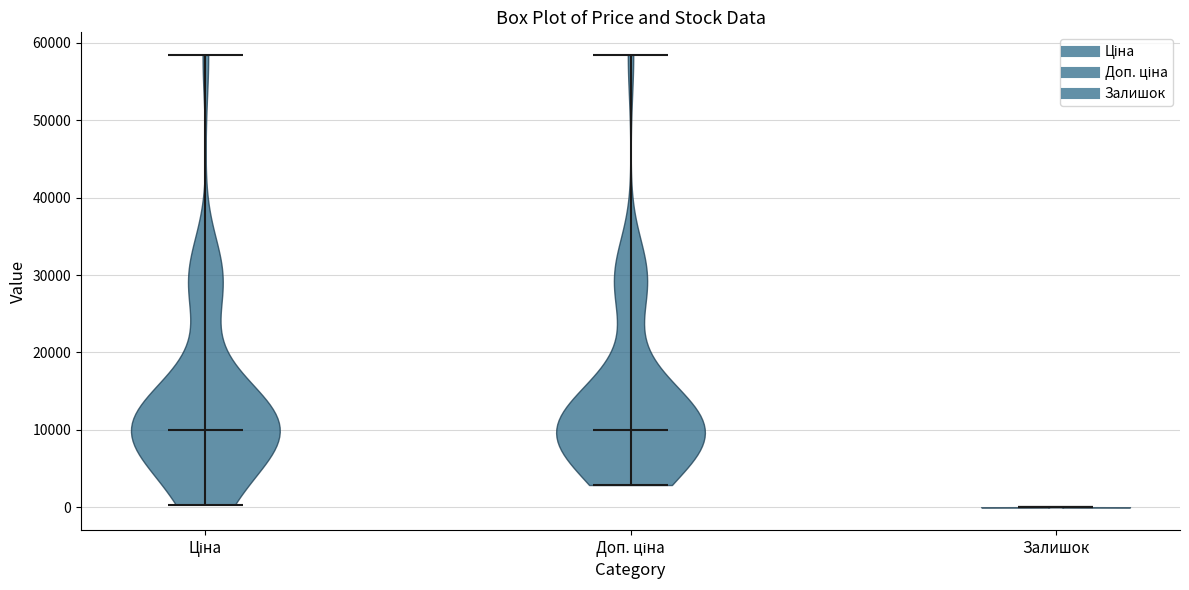

What is the lowest point the violin for Ціна reaches on the y-axis? The values are not printed on the chart, so give them approximately, as read against the axis.

0